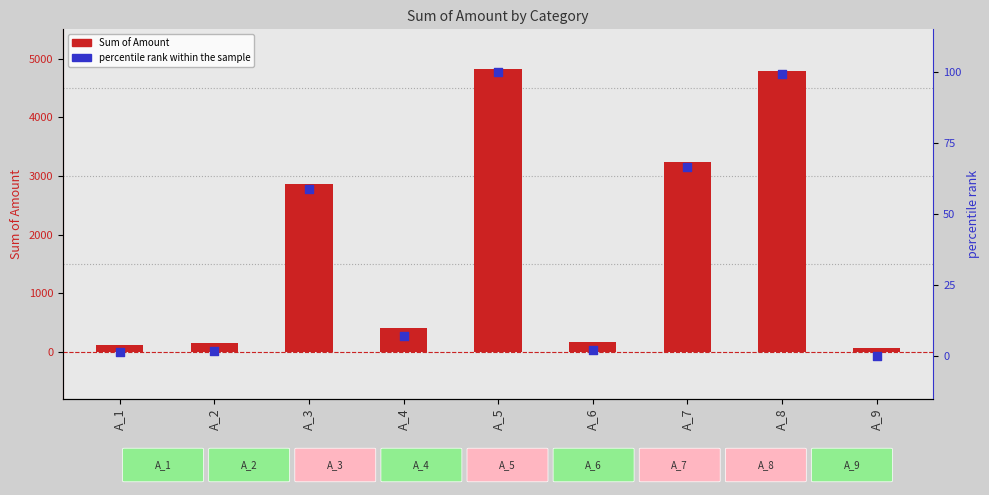

At which category is the sum across all series the highest?

A_5